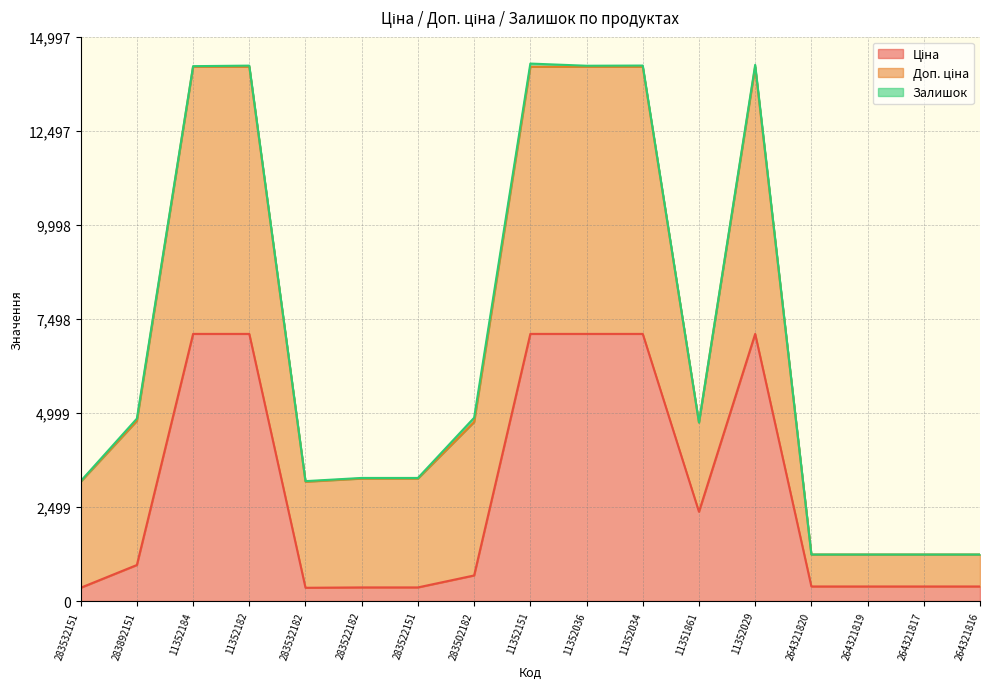

True or false: Доп. ціна and Залишок cross at least once.

False